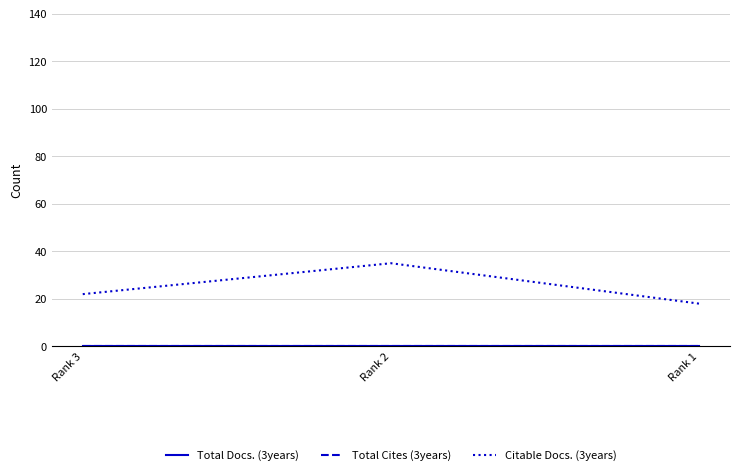

The value of Citable Docs. (3years) at Rank 2 is 24. True or false?

False